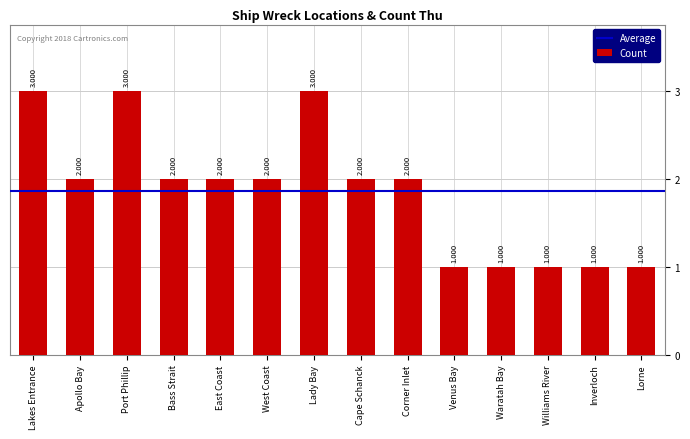

Reading right to left, extract all data points from this chart.

Lorne=1	Inverloch=1	Williams River=1	Waratah Bay=1	Venus Bay=1	Corner Inlet=2	Cape Schanck=2	Lady Bay=3	West Coast=2	East Coast=2	Bass Strait=2	Port Phillip=3	Apollo Bay=2	Lakes Entrance=3